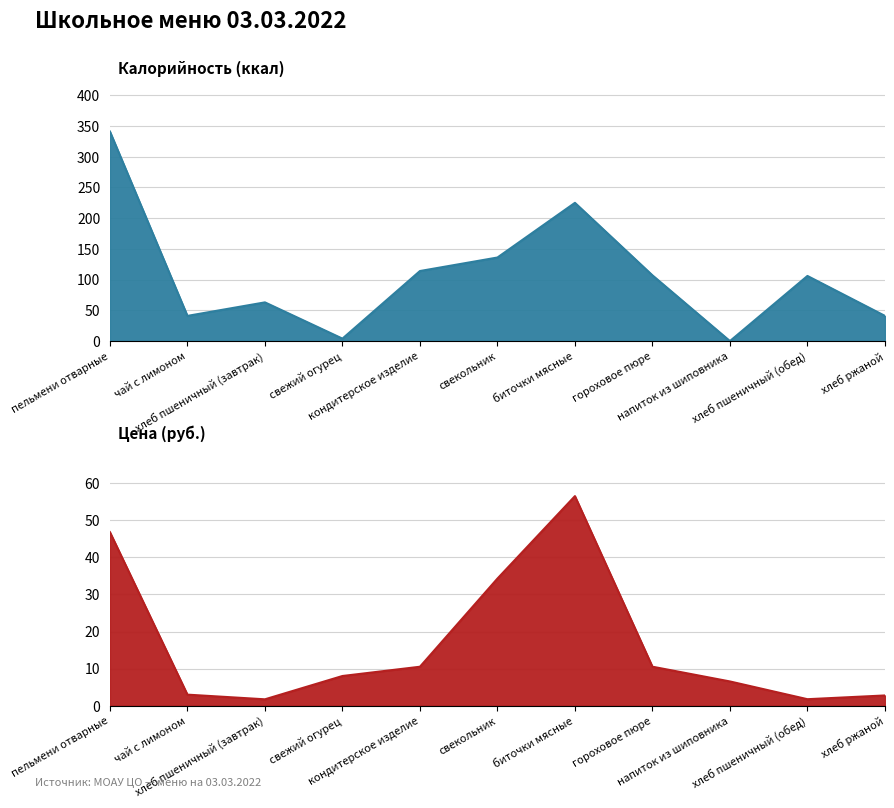

What is the highest value of the Калорийность series?

341.0